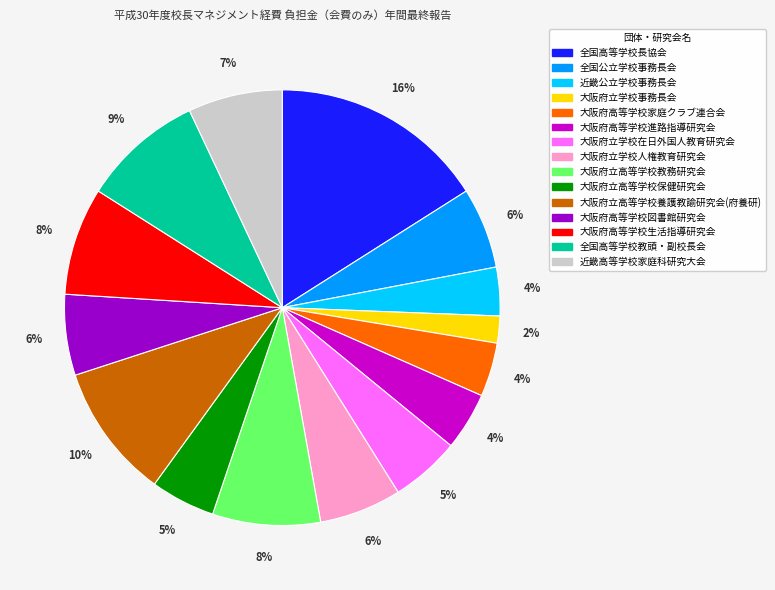

Count the number of slices in the pie.

15